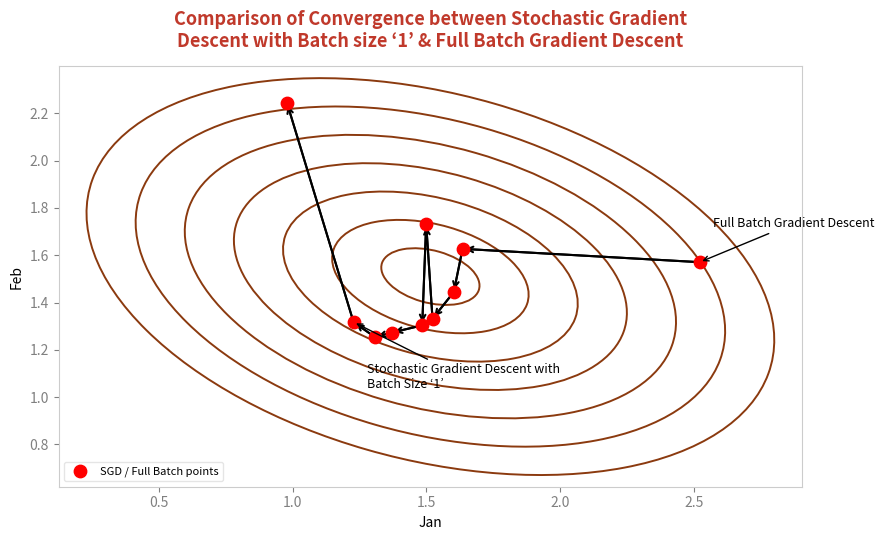

What is the range of Y values (max minus min)?

1.0